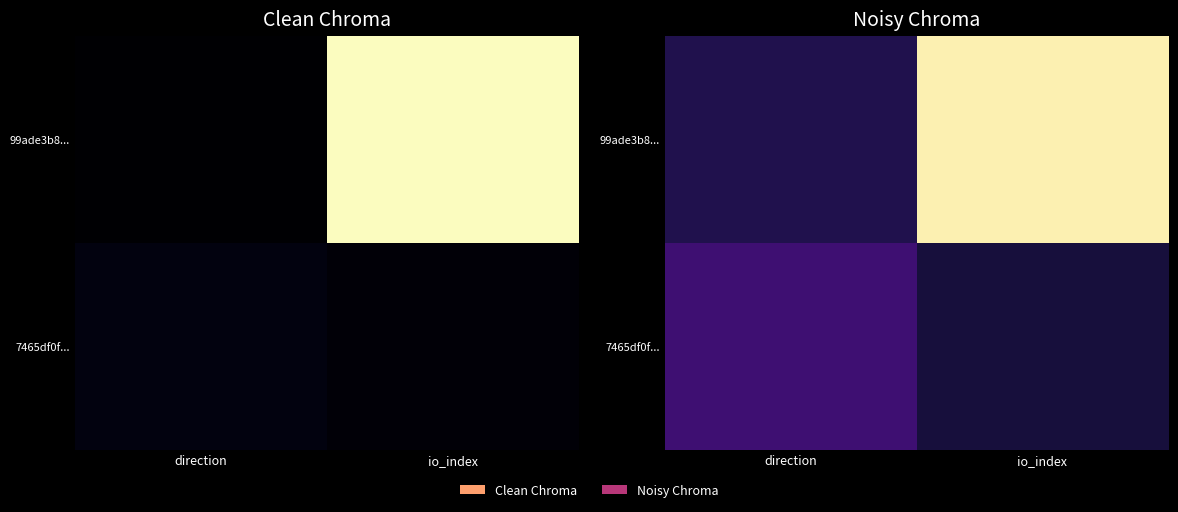

What is the sum of the 7465df0f... values at io_index and direction?

21.0